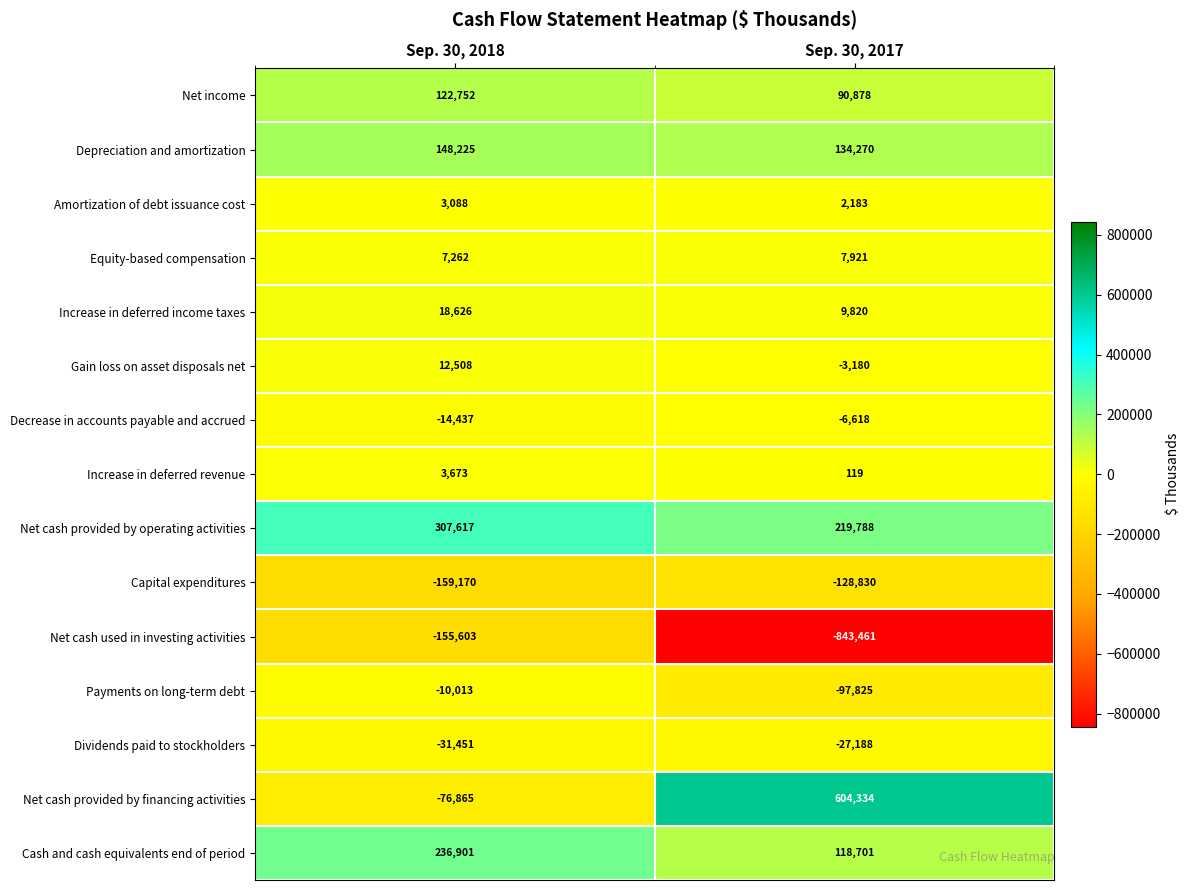

What is the difference between the maximum and minimum values in the Payments on long-term debt series?

87812